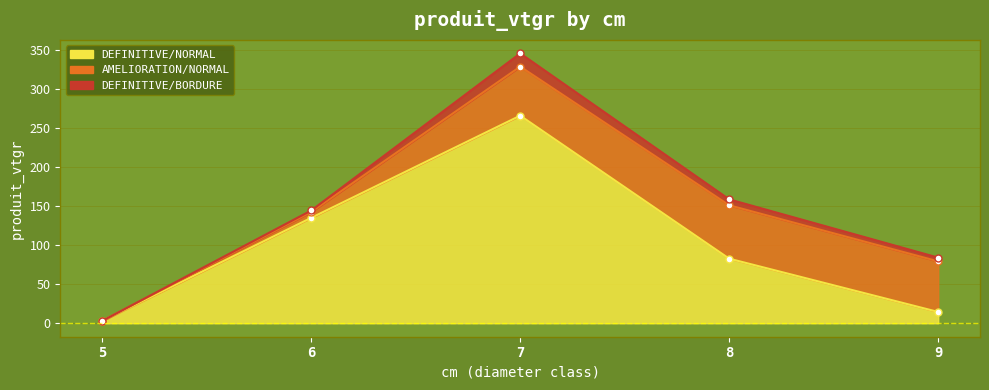

Does the chart display data point markers on the line(s)?

Yes